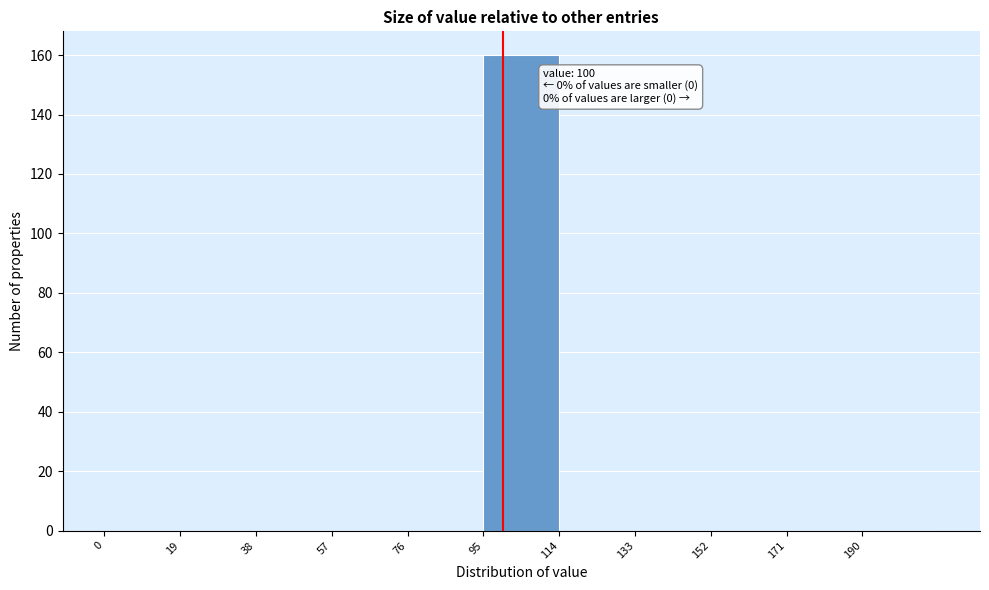

Which range on the x-axis has the tallest bar?

95 to 114